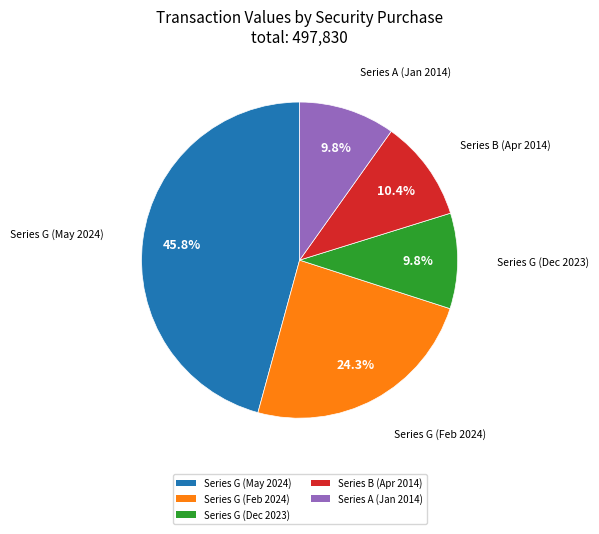

Is Series B (Apr 2014) the majority of the pie?

No